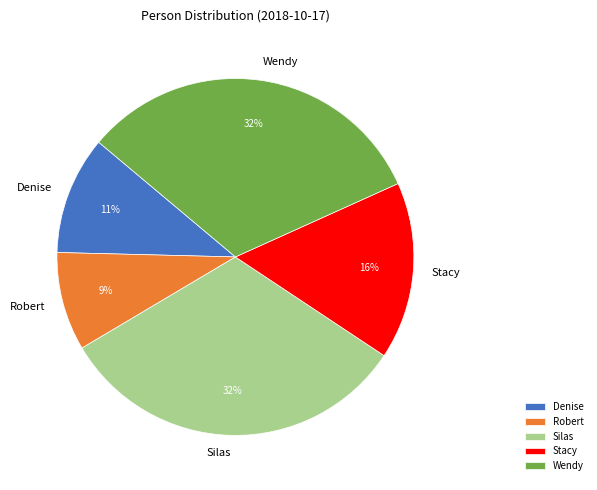

To the nearest percent, what portion does Silas represent?

32%